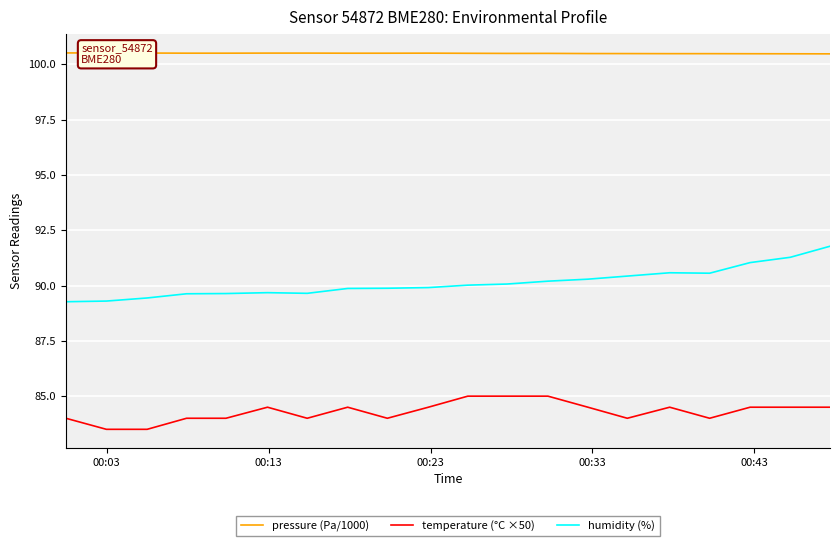

Which series has the widest spread of values?

humidity (%)